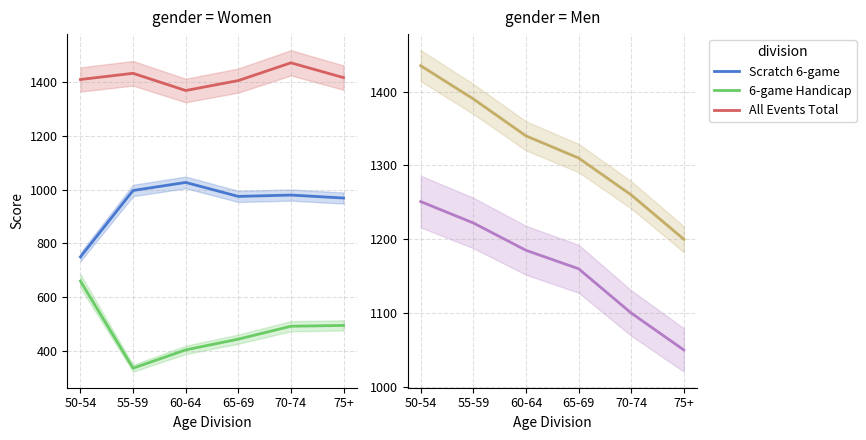

What is the minimum value shown in the chart?

336